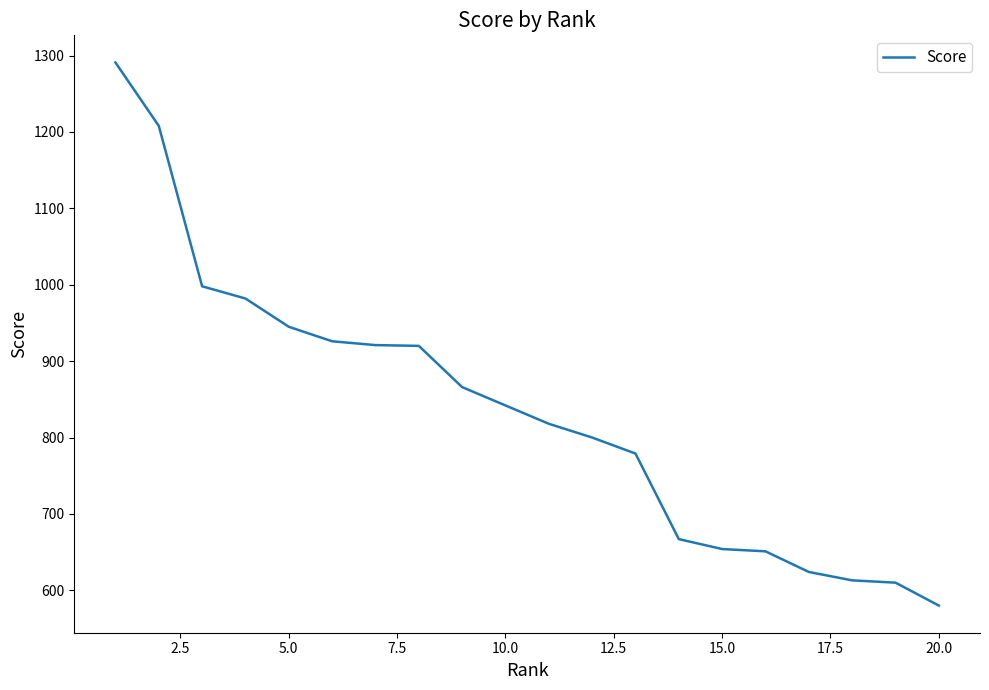

How many lines are shown in the chart?

1